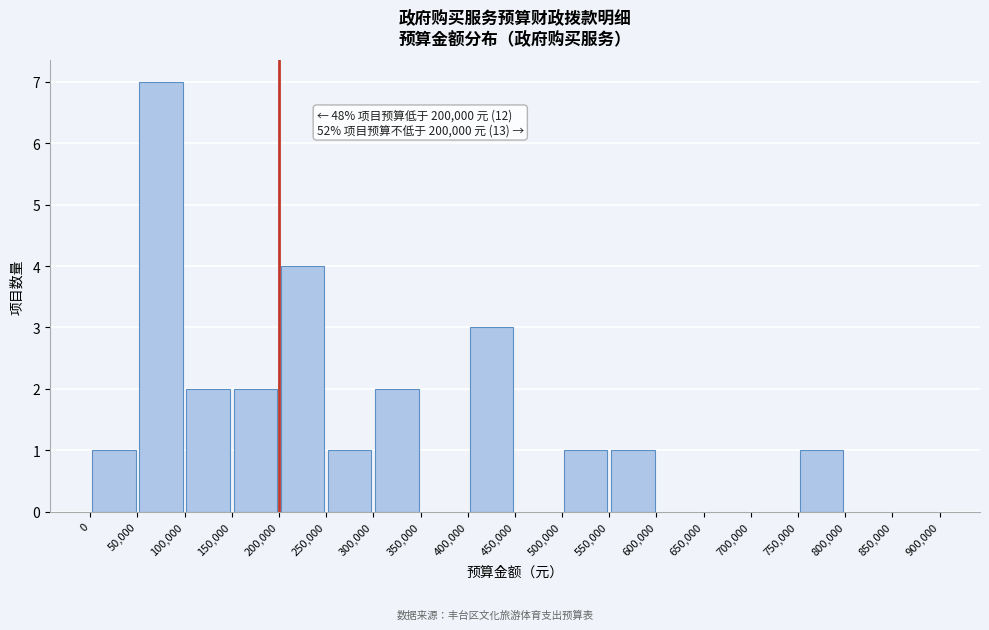

Over which range of the x-axis is the bar tallest?

50,000 to 100,000